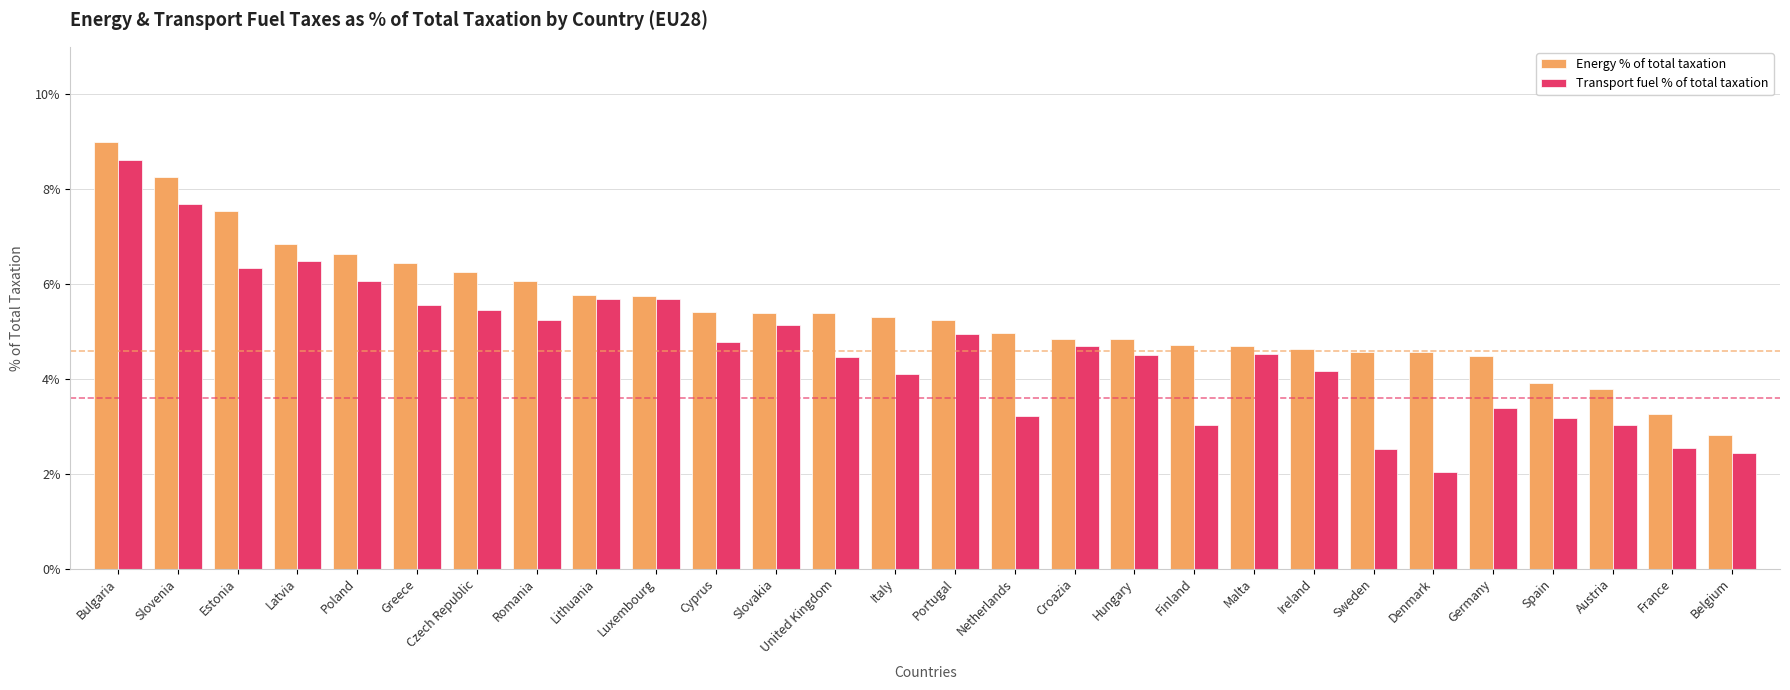

What is the difference between the highest and lowest values at Greece?

0.9